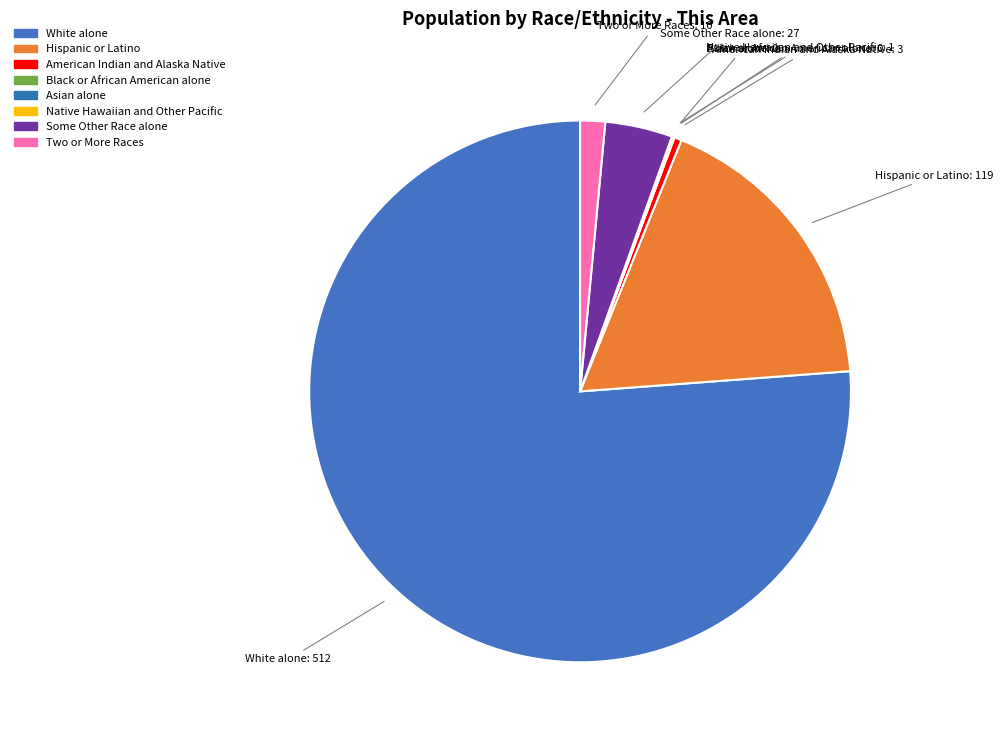

Which has a higher value, Hispanic or Latino or Native Hawaiian and Other Pacific?

Hispanic or Latino